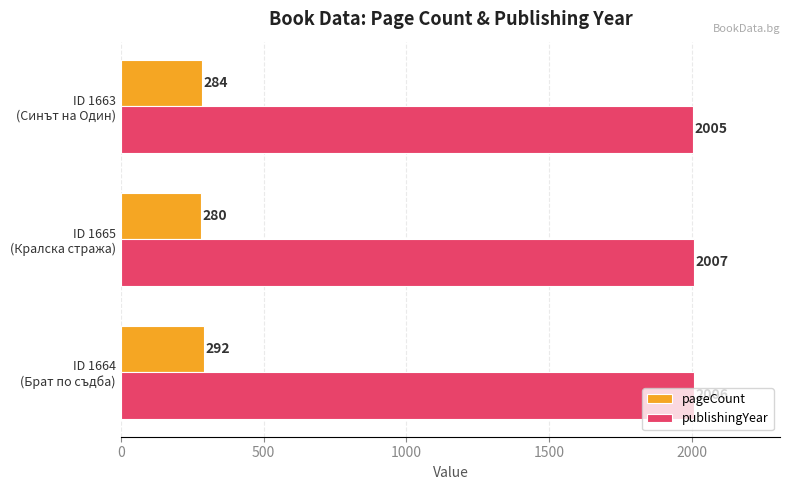

Count the pageCount values in the range 280 to 292.

3